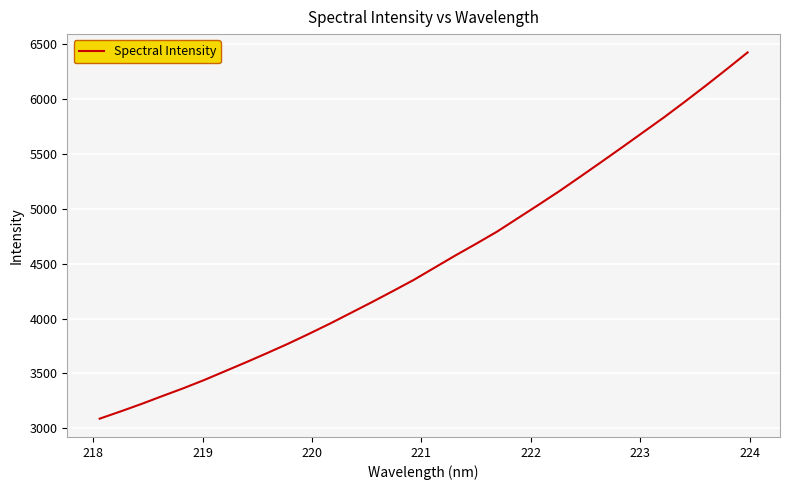

What is the difference between the maximum and minimum values?

3336.4